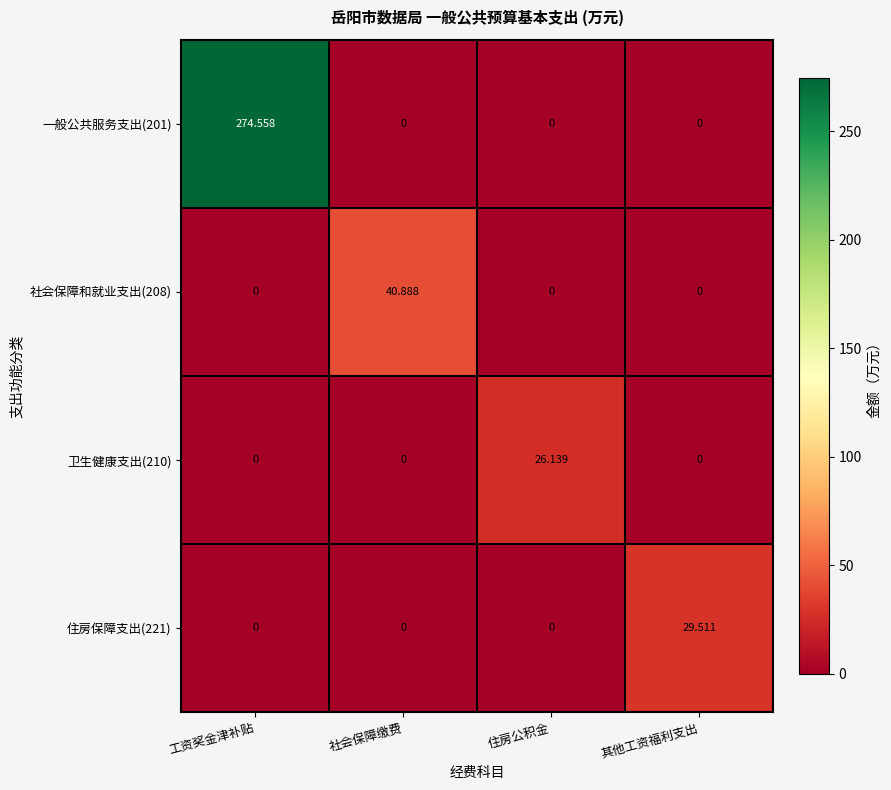

Count the number of data series in this chart.

4